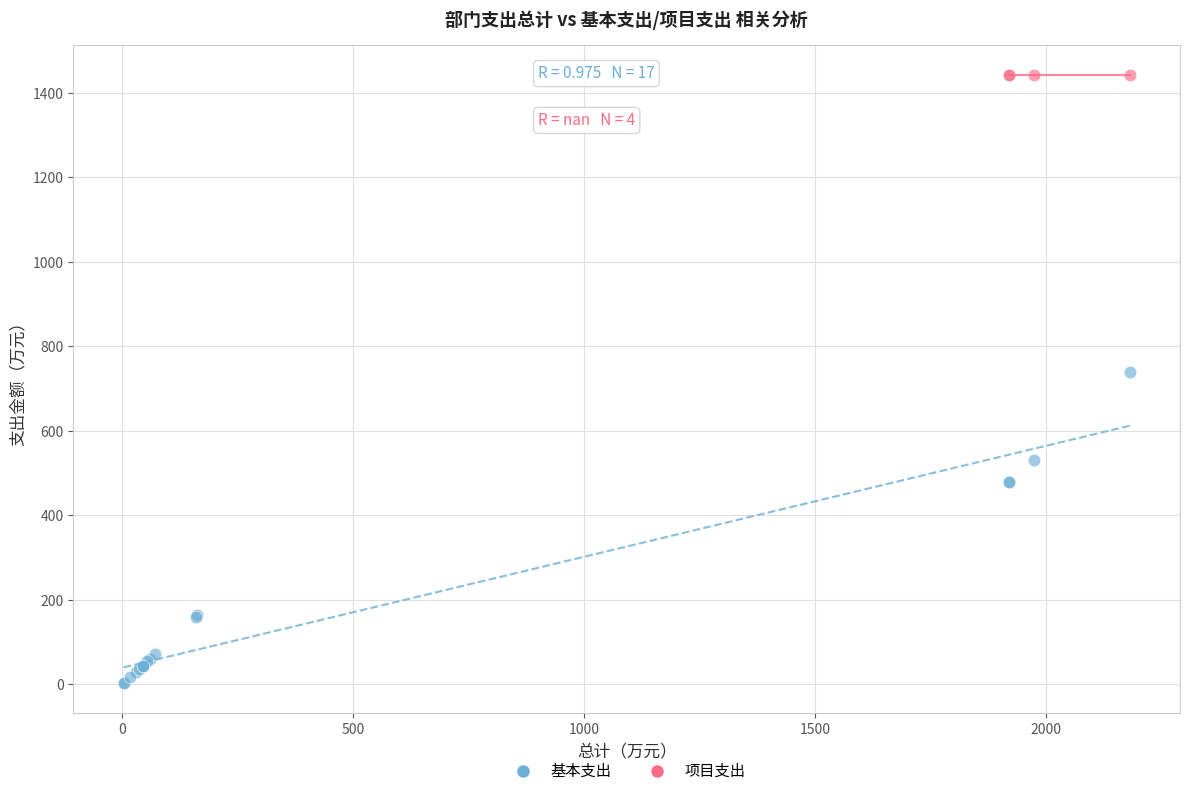

Which series contains the lowest Y value?

基本支出